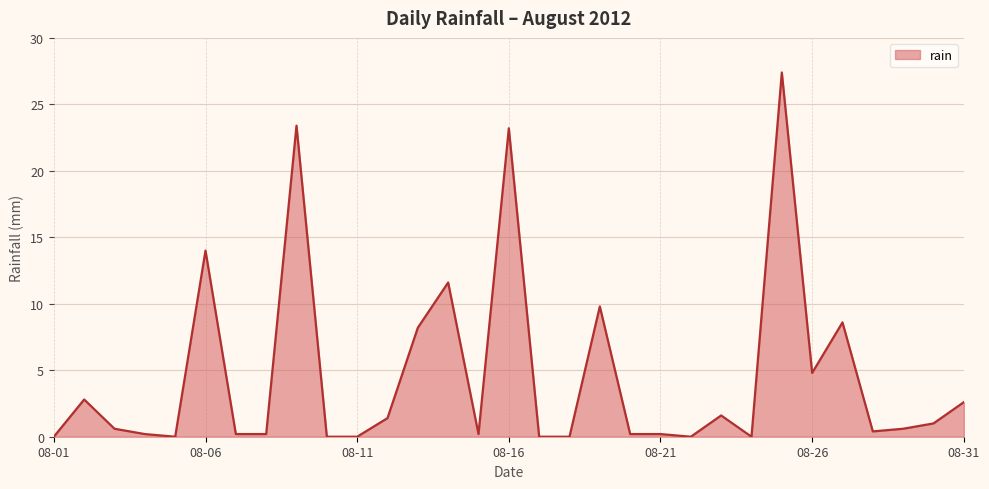

True or false: there are more than 0 points higher than both neighbors.

True